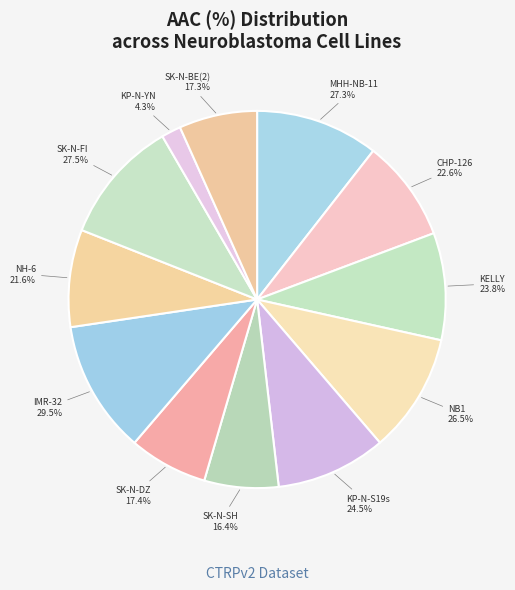

What percentage is the SK-N-DZ slice, to the nearest percent?

7%